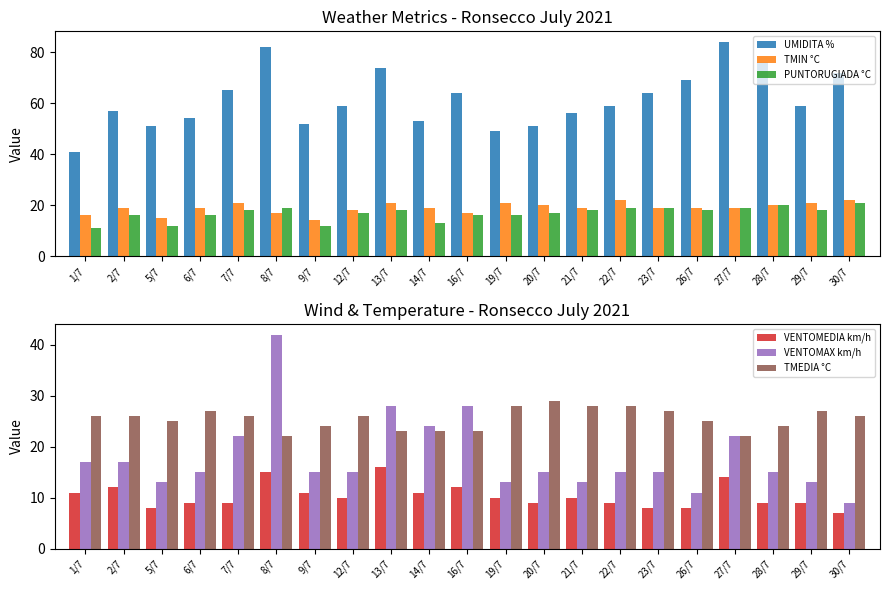

What is the average value of the TMIN °C series?

19